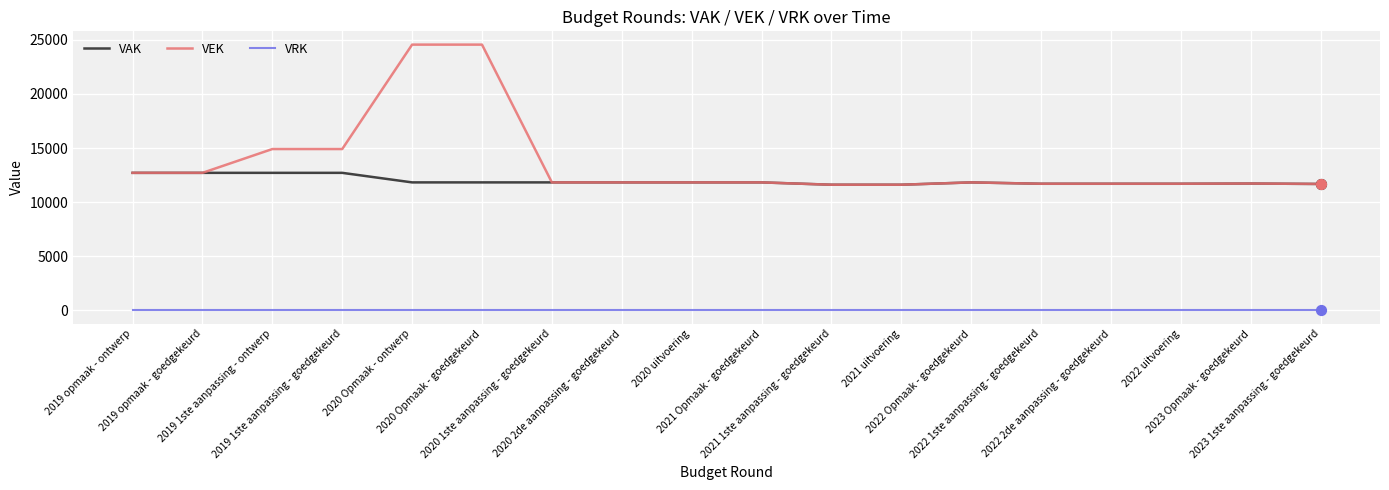

What is the total value across all series at 2020 Opmaak - ontwerp?

36378